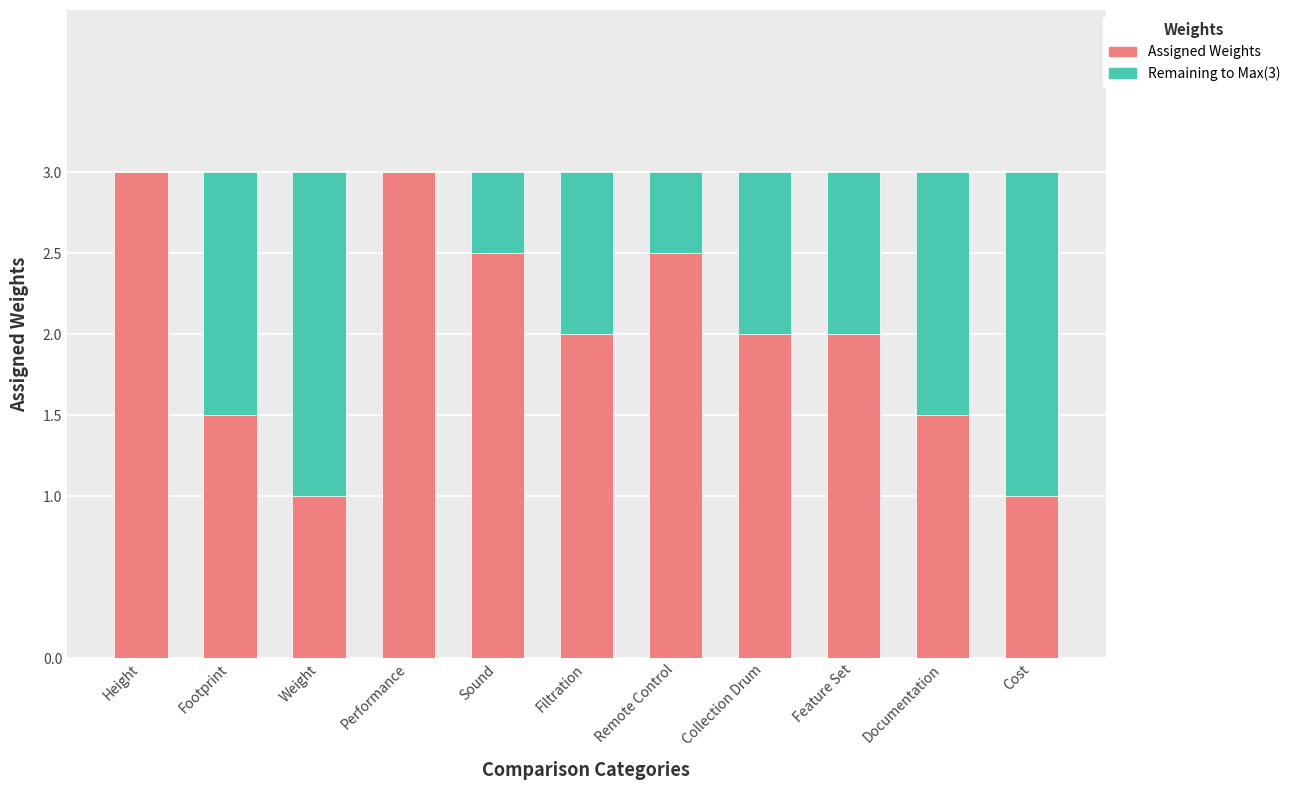

True or false: Assigned Weights has a value of 1.0 at Cost.

True